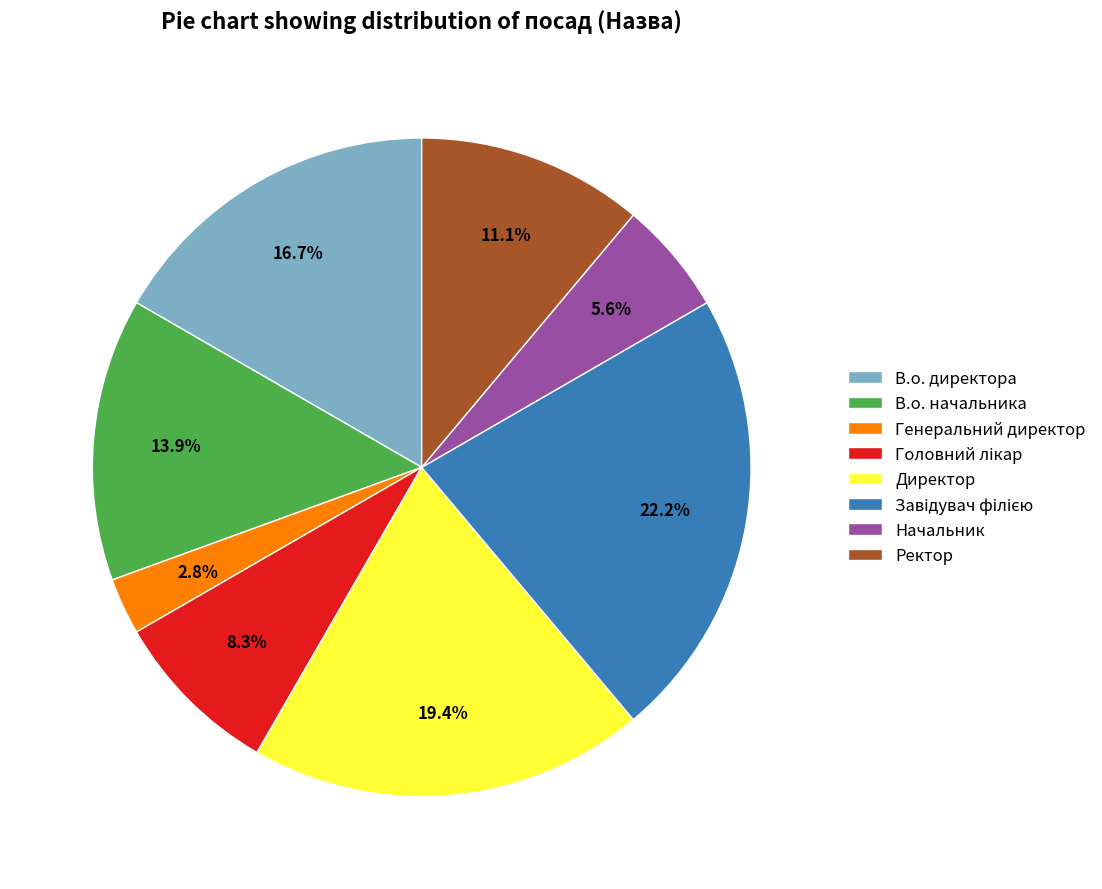

What percentage is the Генеральний директор slice, to the nearest percent?

3%